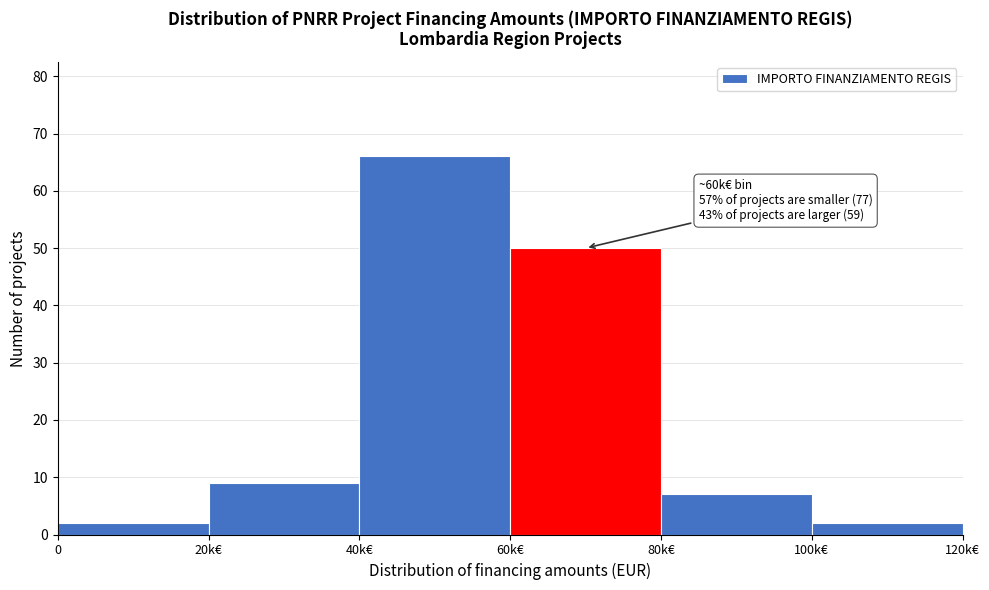

Reading left to right, transcribe all the data shown in this chart.

2	9	66	50	7	2